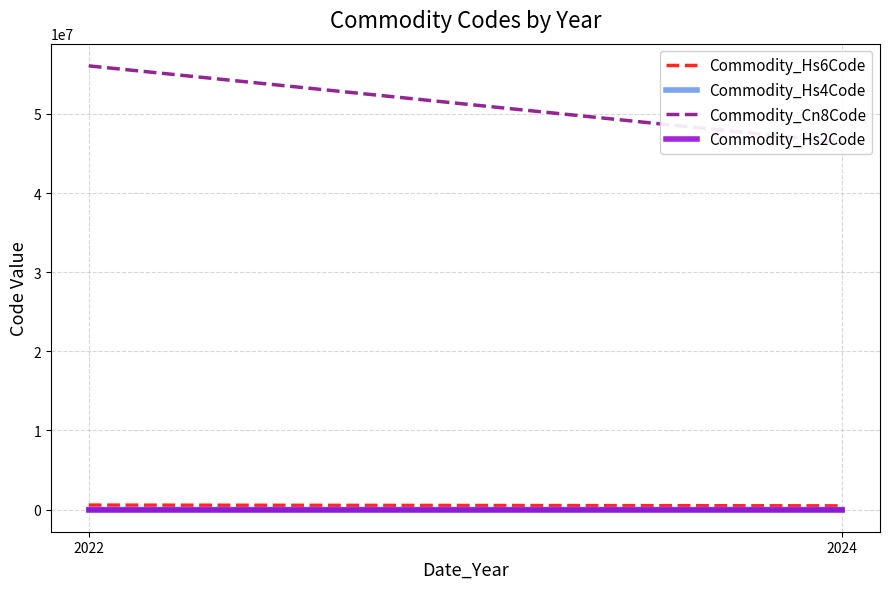

Reading right to left, transcribe all the data shown in this chart.

Commodity_Hs6Code: 2024=464049.3	2022=560731.2
Commodity_Hs4Code: 2024=4640.3	2022=5607.2
Commodity_Cn8Code: 2024=46405032.3	2022=56073186.3
Commodity_Hs2Code: 2024=46.3	2022=56.0